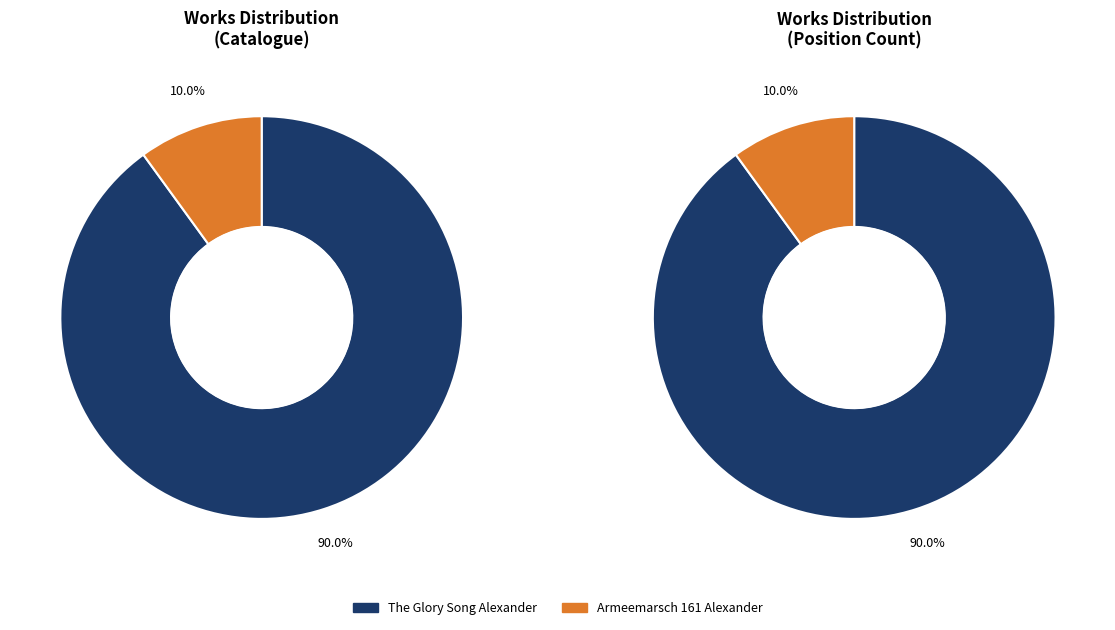

What portion of the pie excludes The Glory Song Alexander?

10.0%